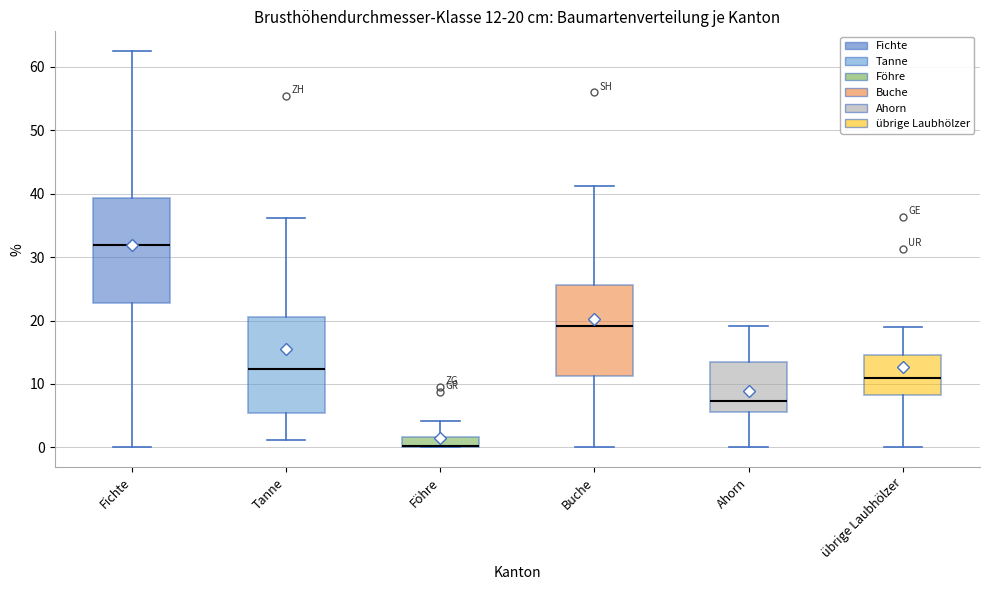

Which box is the tallest, from its lower edge to its upper edge?

Fichte